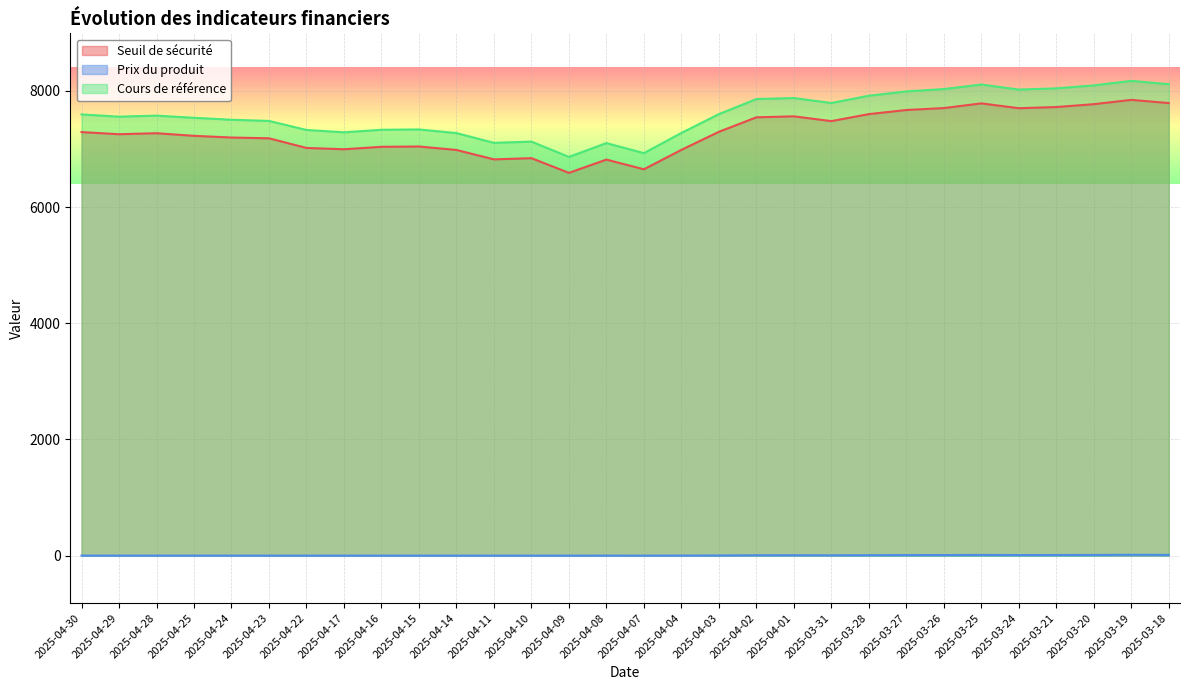

What is the average value of the Cours de référence series?

7593.6